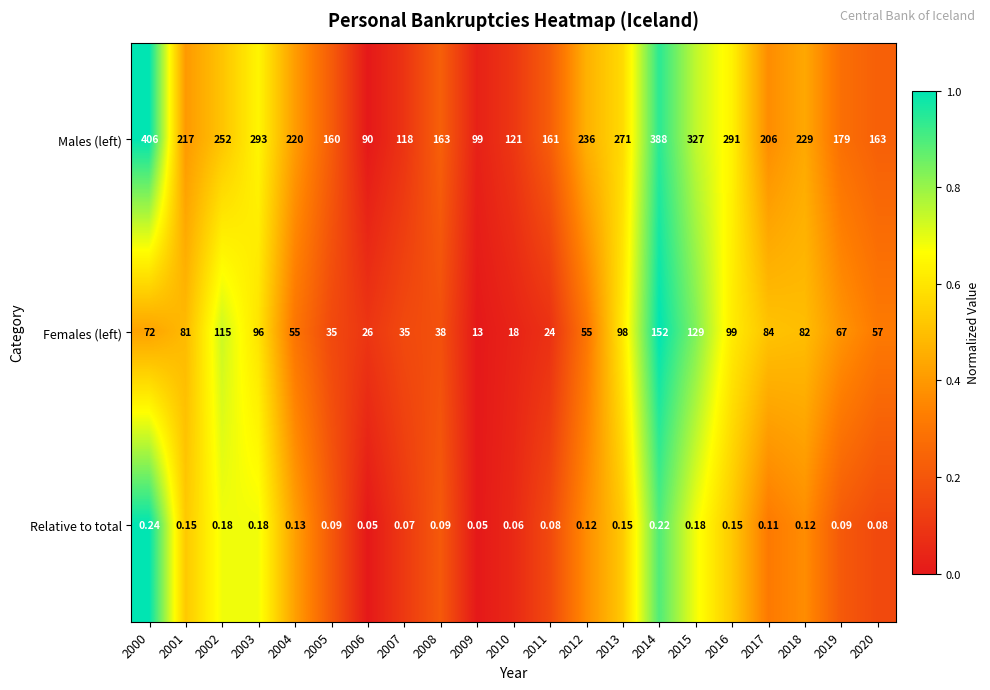

Between 2002 and 2018, which series saw the biggest shift?

Females (left)